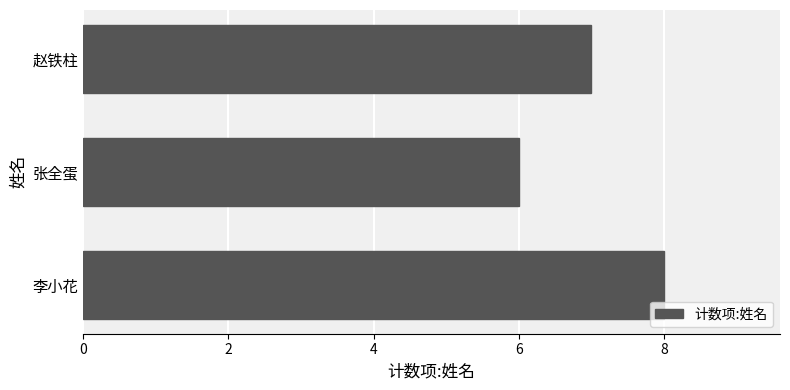

What is the approximate value at 赵铁柱?

7